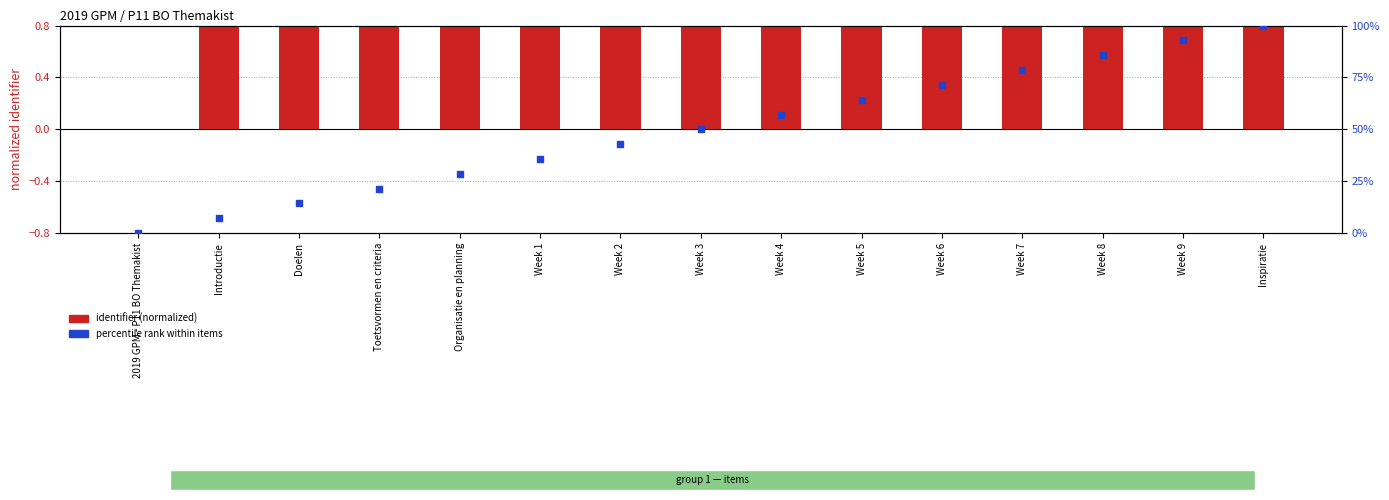

What is the total value across all series at Week 2?

43.7